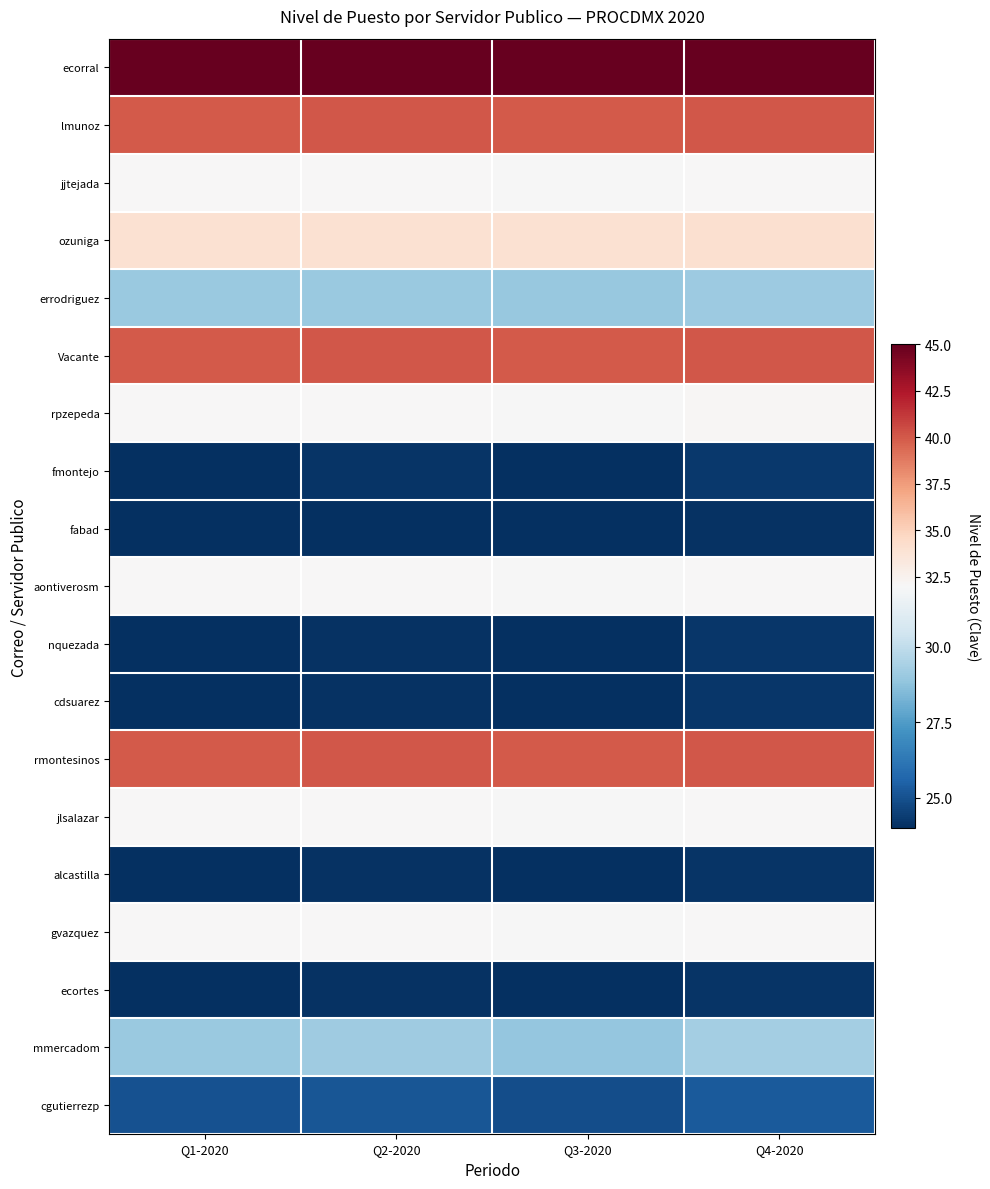

Reading left to right, what are all the values shown in this chart?

ecorral: Q1-2020=45.0	Q2-2020=45.0	Q3-2020=45.0	Q4-2020=45.0
lmunoz: Q1-2020=40.0	Q2-2020=40.0	Q3-2020=40.0	Q4-2020=40.0
jjtejada: Q1-2020=32.0	Q2-2020=32.1	Q3-2020=32.0	Q4-2020=32.1
ozuniga: Q1-2020=34.0	Q2-2020=34.0	Q3-2020=34.0	Q4-2020=34.0
errodriguez: Q1-2020=29.0	Q2-2020=29.1	Q3-2020=29.0	Q4-2020=29.1
Vacante: Q1-2020=40.0	Q2-2020=40.0	Q3-2020=40.0	Q4-2020=40.0
rpzepeda: Q1-2020=32.0	Q2-2020=32.1	Q3-2020=31.9	Q4-2020=32.1
fmontejo: Q1-2020=24.0	Q2-2020=24.1	Q3-2020=23.9	Q4-2020=24.2
fabad: Q1-2020=24.0	Q2-2020=24.1	Q3-2020=24.0	Q4-2020=24.1
aontiverosm: Q1-2020=32.0	Q2-2020=32.1	Q3-2020=32.0	Q4-2020=32.1
nquezada: Q1-2020=24.0	Q2-2020=24.1	Q3-2020=23.9	Q4-2020=24.2
cdsuarez: Q1-2020=24.0	Q2-2020=24.1	Q3-2020=23.9	Q4-2020=24.2
rmontesinos: Q1-2020=40.0	Q2-2020=40.0	Q3-2020=40.0	Q4-2020=40.0
jlsalazar: Q1-2020=32.0	Q2-2020=32.1	Q3-2020=32.0	Q4-2020=32.1
alcastilla: Q1-2020=24.0	Q2-2020=24.1	Q3-2020=23.9	Q4-2020=24.1
gvazquez: Q1-2020=32.0	Q2-2020=32.1	Q3-2020=32.0	Q4-2020=32.1
ecortes: Q1-2020=24.0	Q2-2020=24.1	Q3-2020=23.9	Q4-2020=24.1
mmercadom: Q1-2020=29.0	Q2-2020=29.2	Q3-2020=28.9	Q4-2020=29.3
cgutierrezp: Q1-2020=25.0	Q2-2020=25.2	Q3-2020=24.9	Q4-2020=25.3